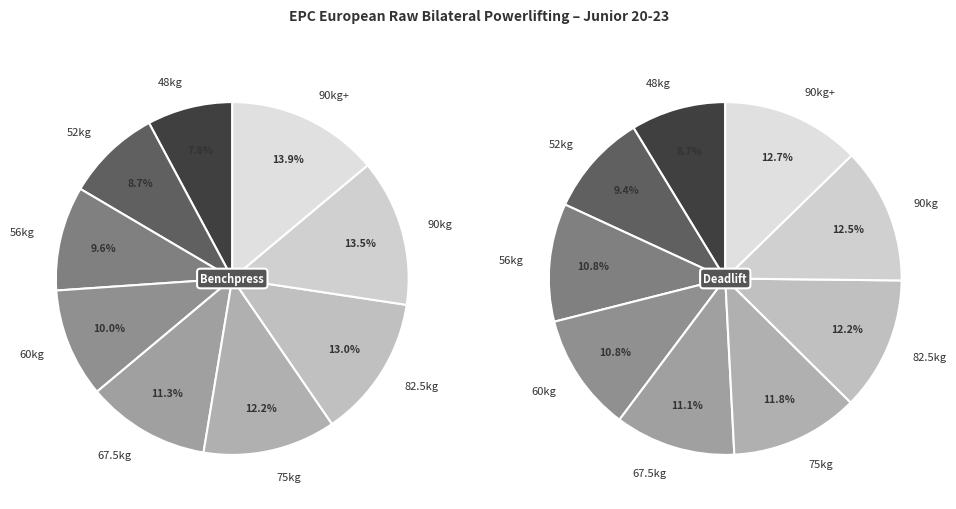

Combined, what portion of the pie is 52kg and 90kg+?

22.6%